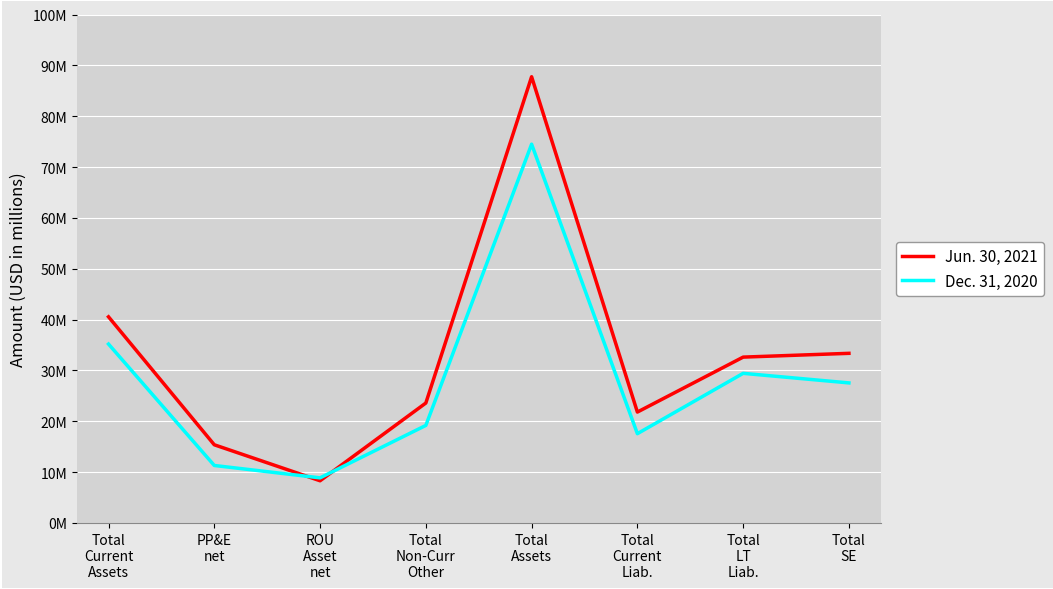

Between which two adjacent categories do Dec. 31, 2020 and Jun. 30, 2021 first intersect?

PP&E
net and ROU
Asset
net